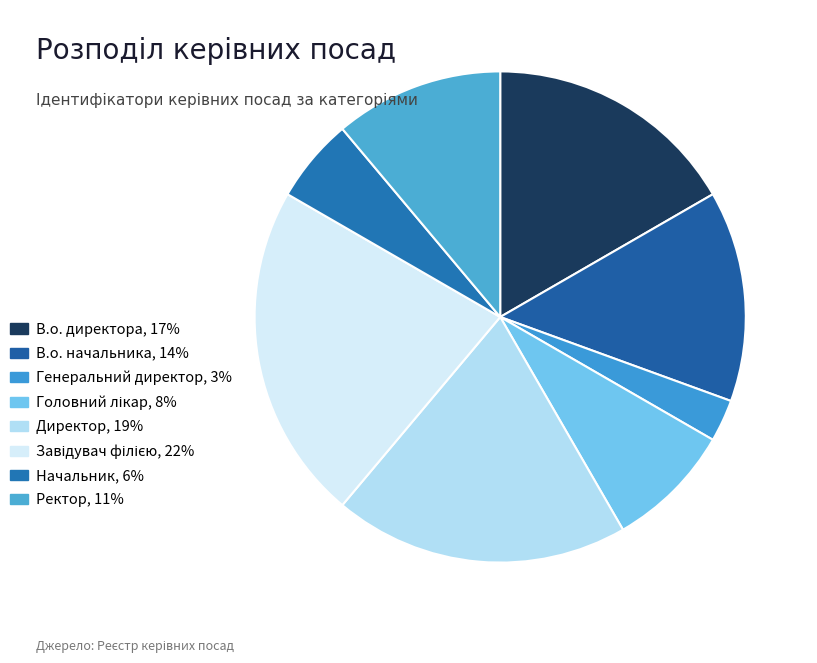

The В.о. директора slice represents 17% of the pie. True or false?

True